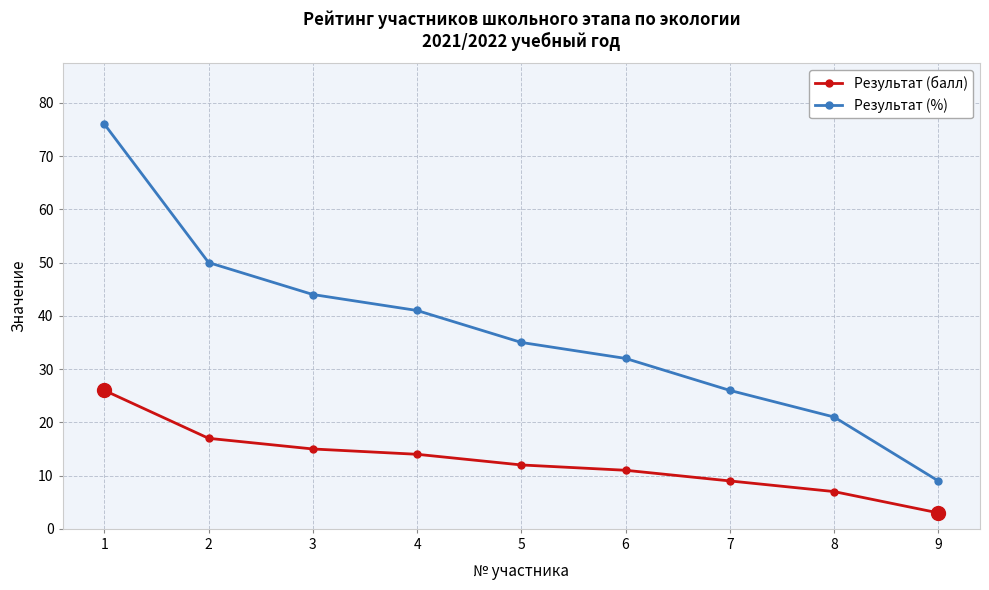

The Результат (%) series shows 62 at 3. True or false?

False